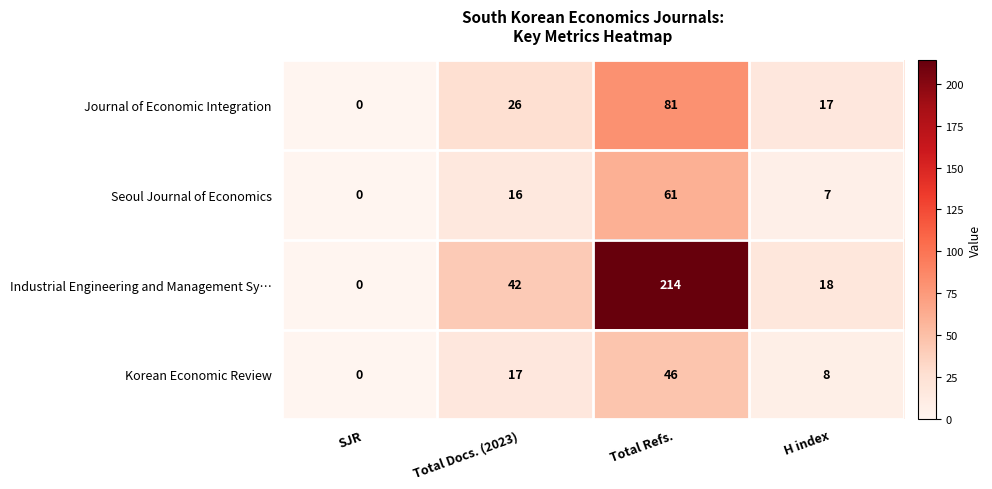

Which series has the widest spread of values?

Industrial Engineering and Management Sy…